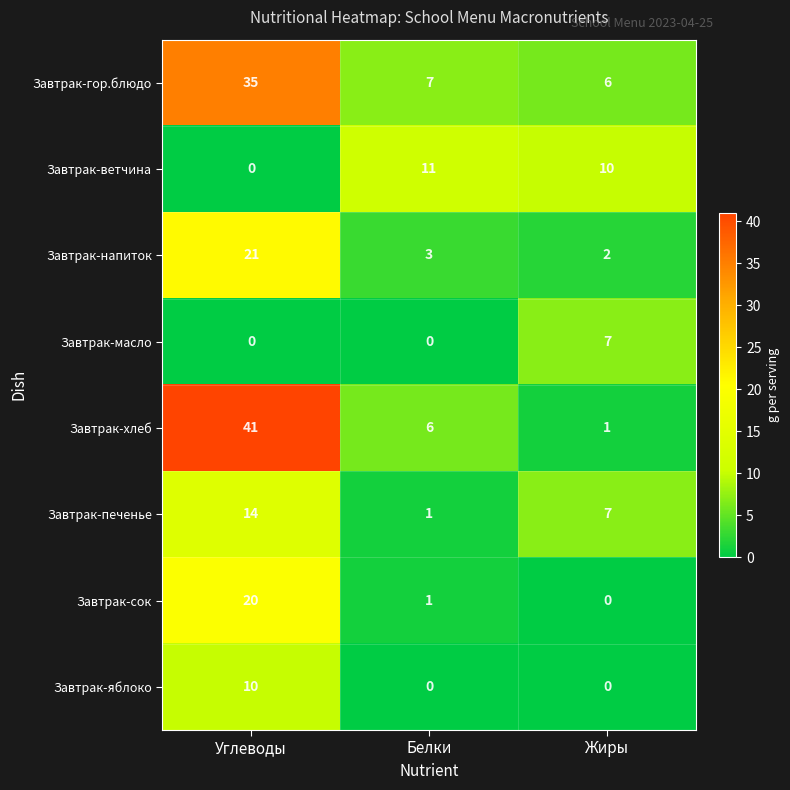

What is the difference between the maximum and minimum values in the Завтрак-хлеб series?

40